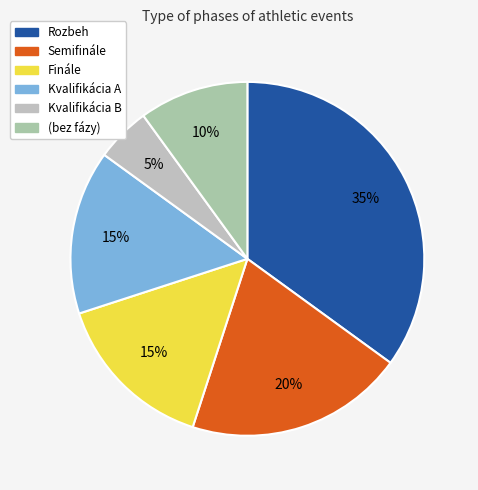

How many segments does this pie chart have?

6